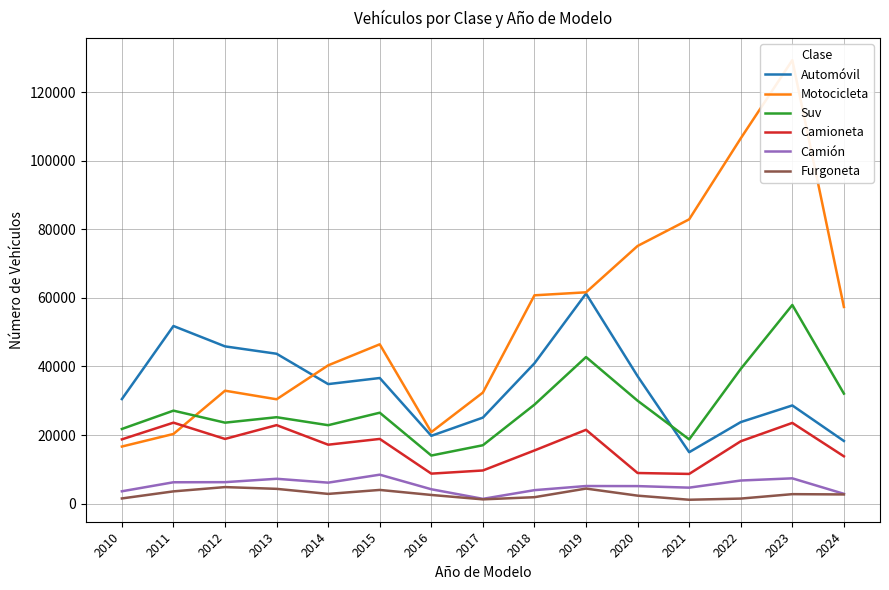

Reading left to right, transcribe all the data shown in this chart.

Automóvil: 2010=30494	2011=51797	2012=45857	2013=43706	2014=34860	2015=36634	2016=19781	2017=25091	2018=40925	2019=61241	2020=37162	2021=15003	2022=23783	2023=28638	2024=18276
Motocicleta: 2010=16656	2011=20324	2012=32935	2013=30433	2014=40332	2015=46460	2016=20872	2017=32396	2018=60747	2019=61619	2020=75135	2021=82899	2022=106510	2023=129296	2024=57361
Suv: 2010=21777	2011=27119	2012=23618	2013=25205	2014=22878	2015=26517	2016=14035	2017=17035	2018=28868	2019=42746	2020=30009	2021=18741	2022=39283	2023=57930	2024=32087
Camioneta: 2010=18751	2011=23616	2012=18873	2013=22897	2014=17191	2015=18874	2016=8757	2017=9678	2018=15515	2019=21535	2020=8938	2021=8673	2022=18196	2023=23546	2024=13805
Camión: 2010=3611	2011=6239	2012=6271	2013=7256	2014=6128	2015=8452	2016=4202	2017=1410	2018=3939	2019=5145	2020=5121	2021=4671	2022=6750	2023=7387	2024=2870
Furgoneta: 2010=1524	2011=3584	2012=4834	2013=4322	2014=2848	2015=4005	2016=2540	2017=1257	2018=1890	2019=4401	2020=2337	2021=1142	2022=1484	2023=2773	2024=2692